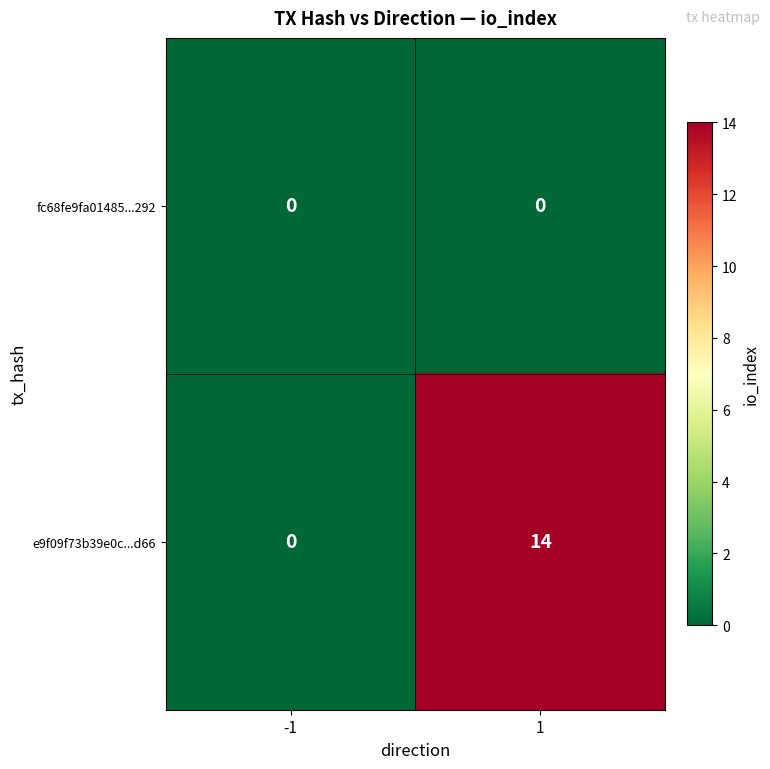

What is the difference between the maximum and minimum values in the e9f09f73b39e0c...d66 series?

14